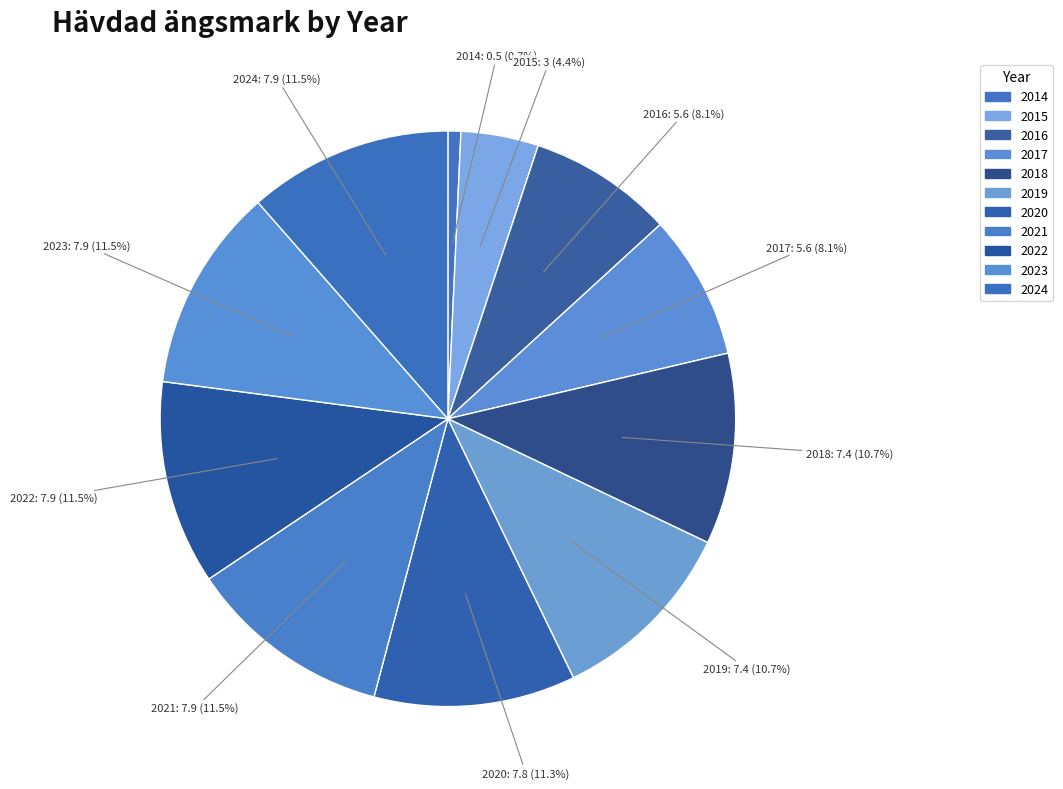

What percentage do 2018 and 2015 together represent?

15.1%